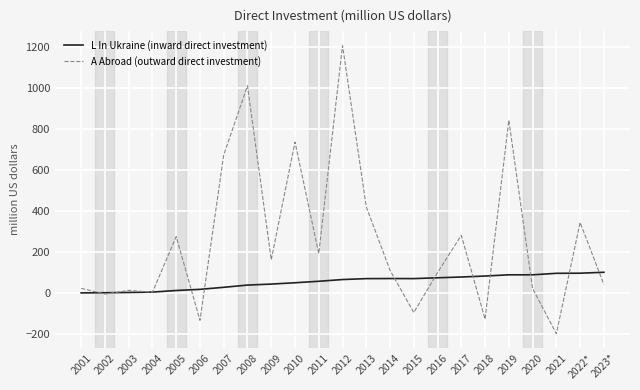

Where is A Abroad (outward direct investment) nearest to the value 504?

2013